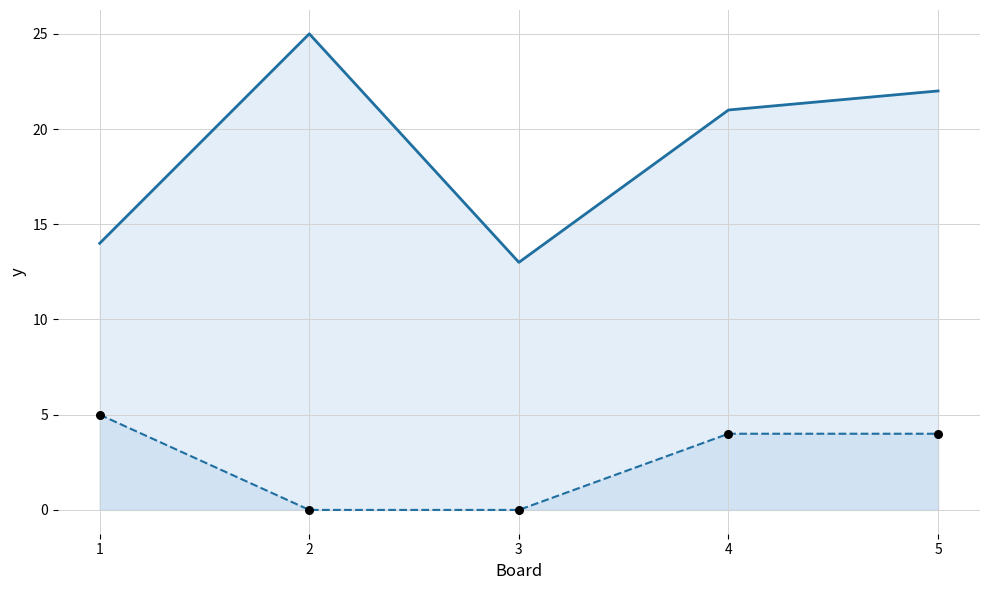

At which category is the sum across all series the highest?

5